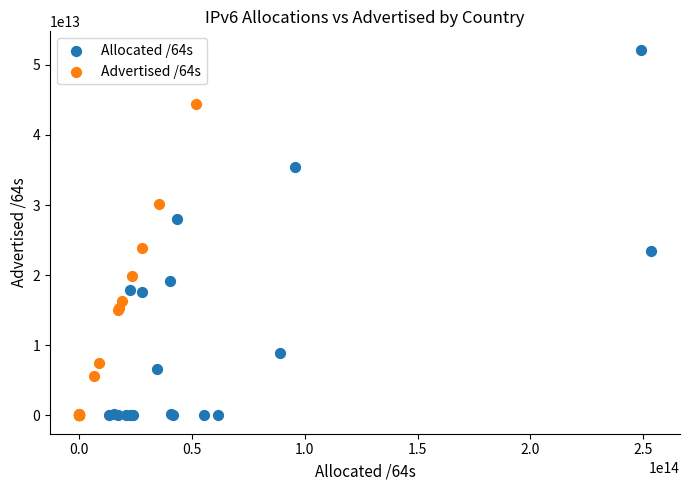

Which series reaches the maximum Y coordinate?

Allocated /64s